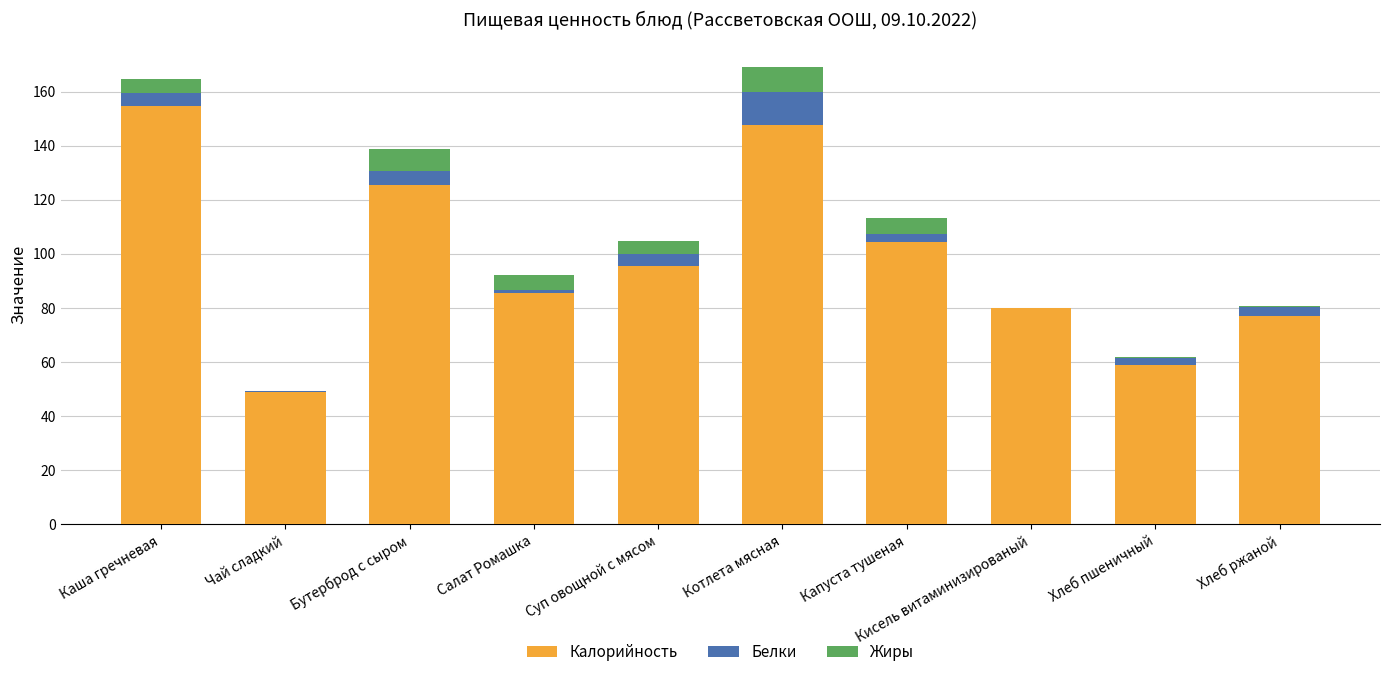

What is the sum of all Калорийность values?

978.2